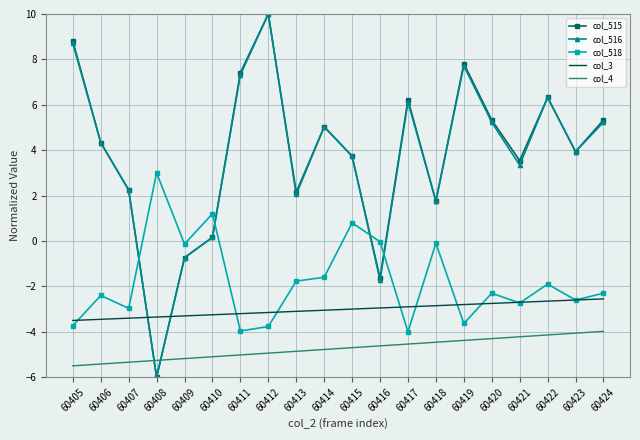

At which category is the sum across all series the highest?

60412